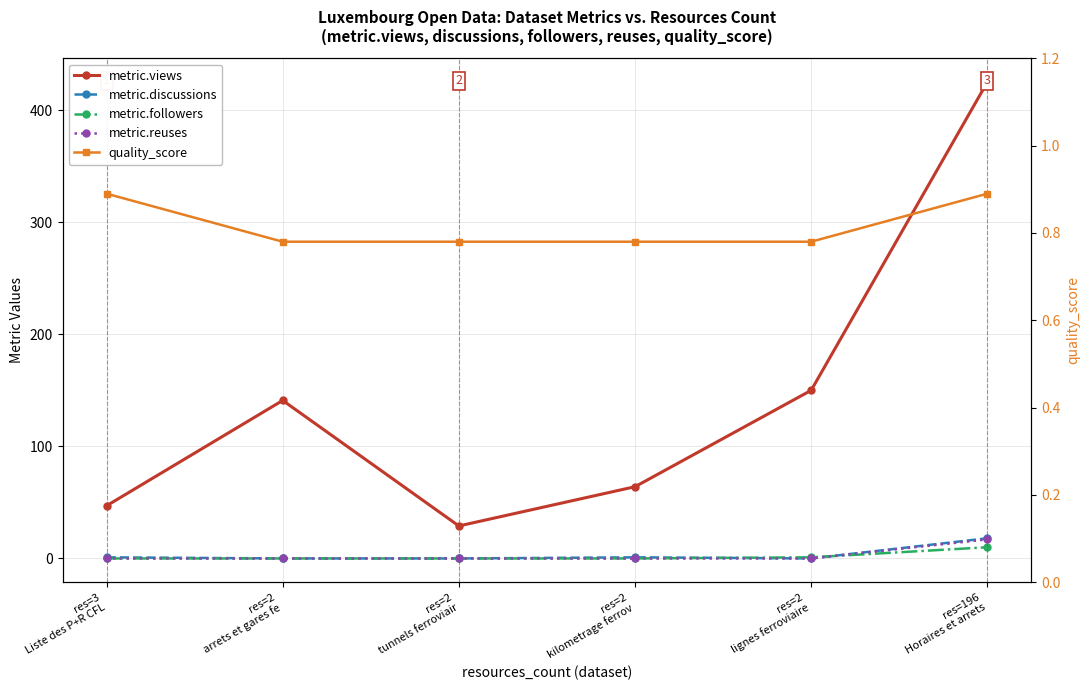

What is the sum of all metric.reuses values?

17.0